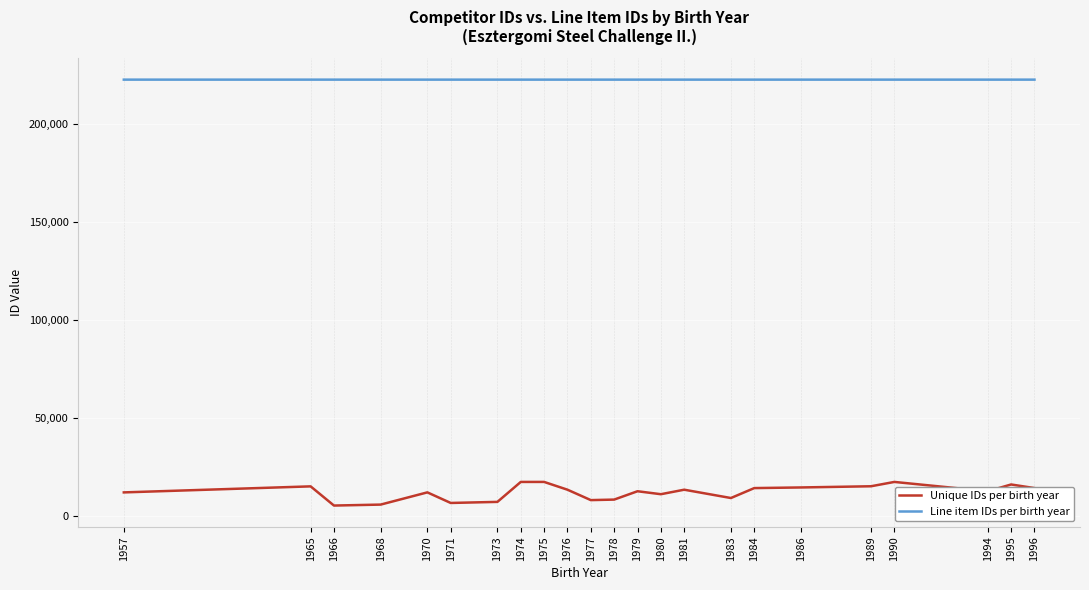

Is it true that Unique IDs per birth year equals 5410 at 1966?

True